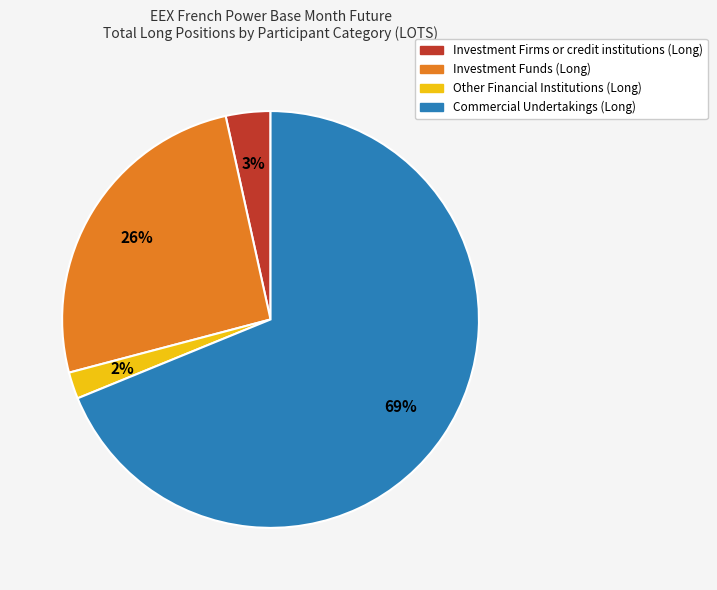

What is the ratio of the value at Commercial Undertakings (Long) to the value at Investment Funds (Long)?

2.7